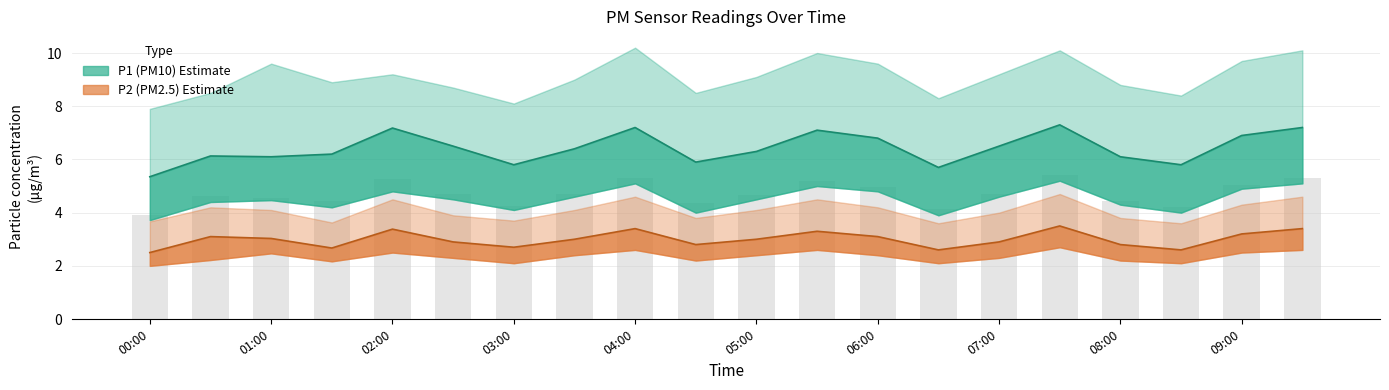

The P2_lower series shows 1.2 at 03:30. True or false?

False